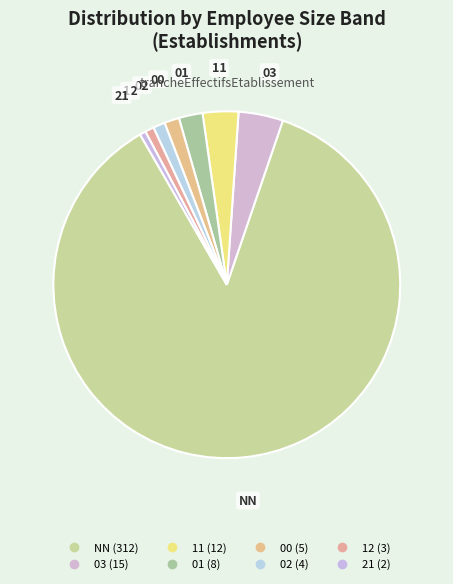

How many slices are in this pie chart?

8